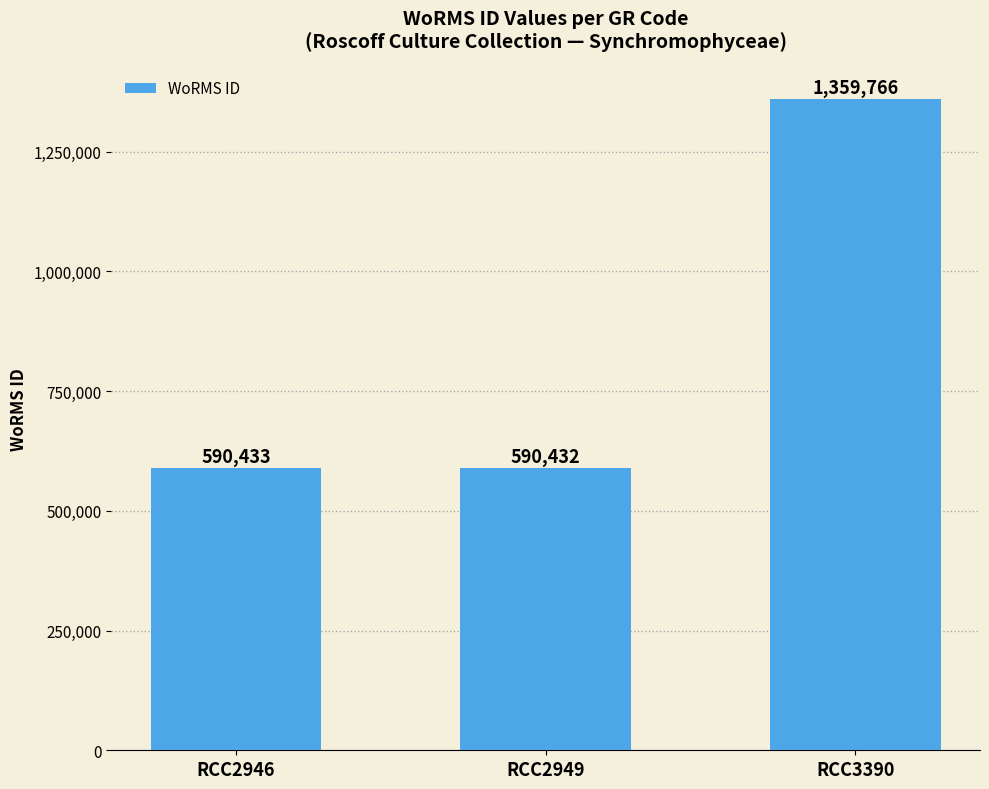

What is the sum of all values?

2540631